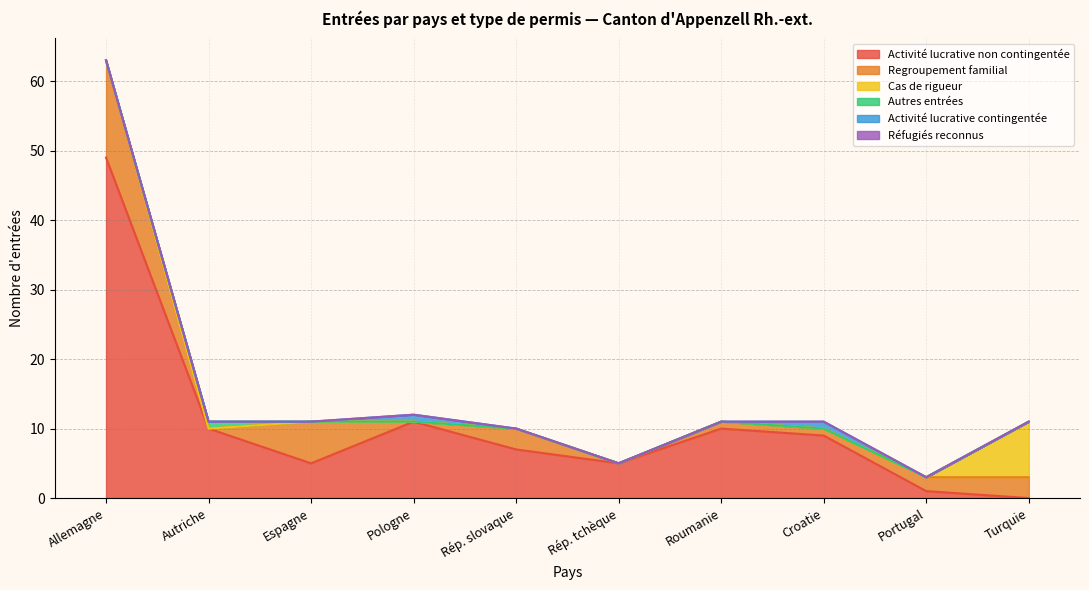

True or false: Regroupement familial has a value of 1 at Roumanie.

True